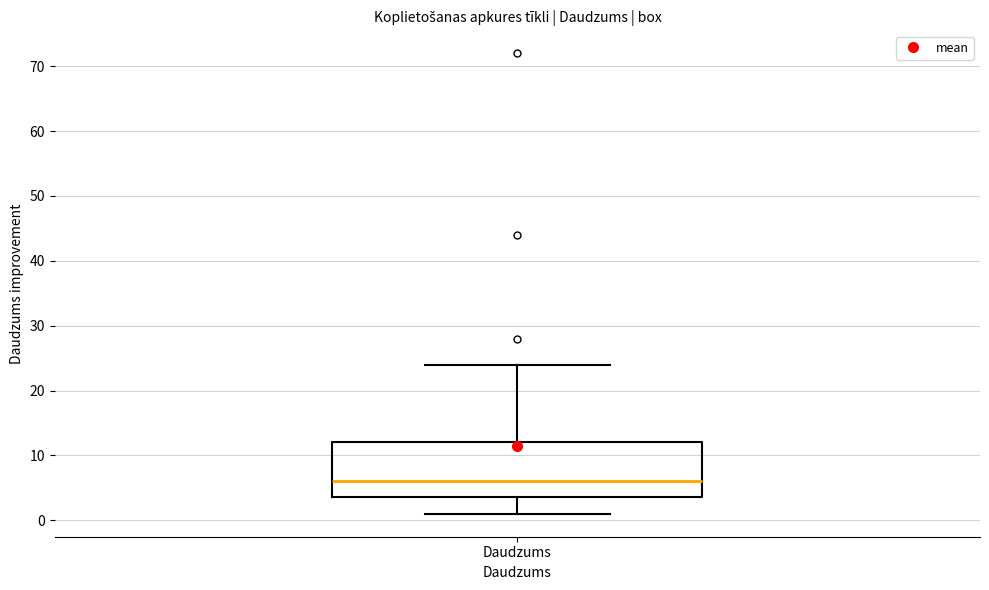

Read this box plot against the y-axis: the position of the median line, the range covered by the box, and the ends of both whiskers. The values are not printed on the chart, so give them approximately, as read against the axis.

median 6, box 4 to 12, whiskers 1 to 24